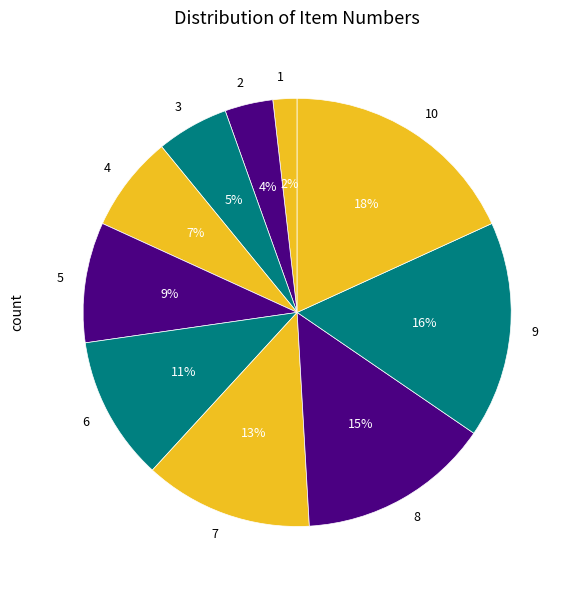

How many segments does this pie chart have?

10